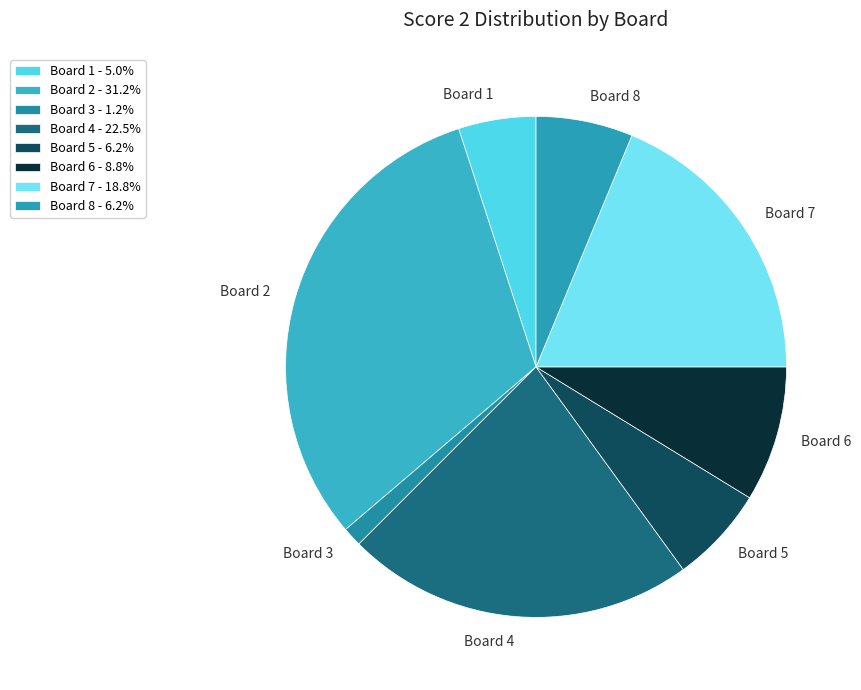

Is there a majority slice in this chart?

No